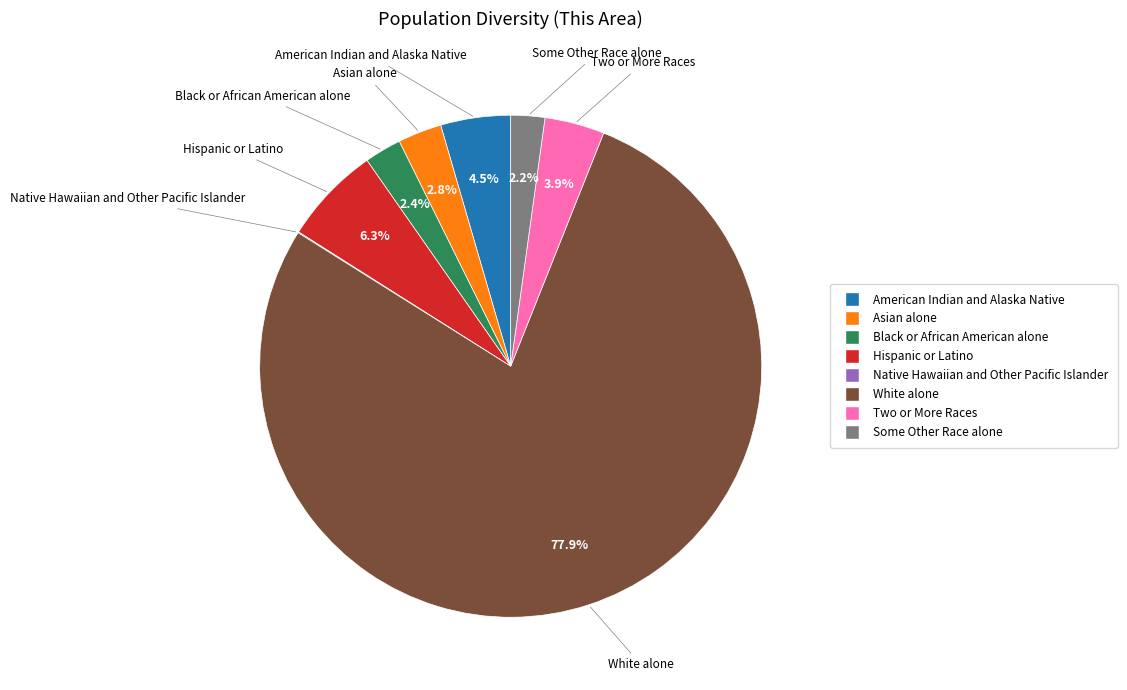

To the nearest percent, what is the difference between the largest and smallest slice percentages?

78%